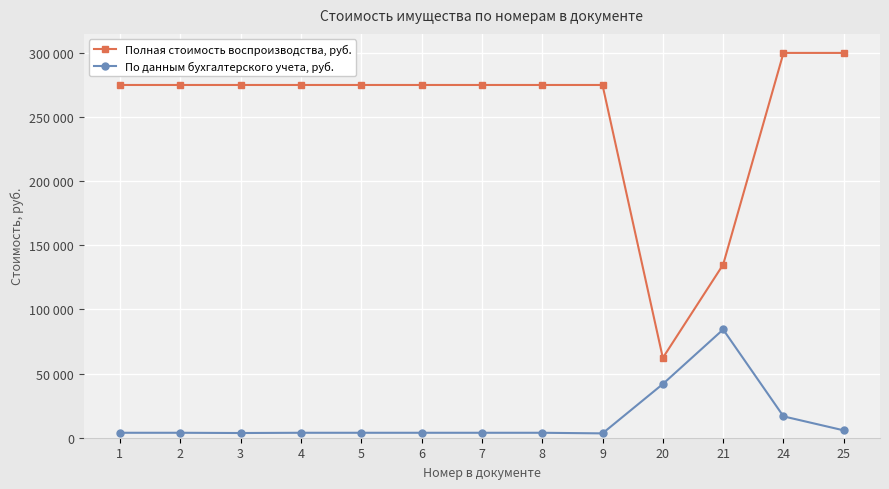

True or false: По данным бухгалтерского учета, руб. and Полная стоимость воспроизводства, руб. cross at least once.

False